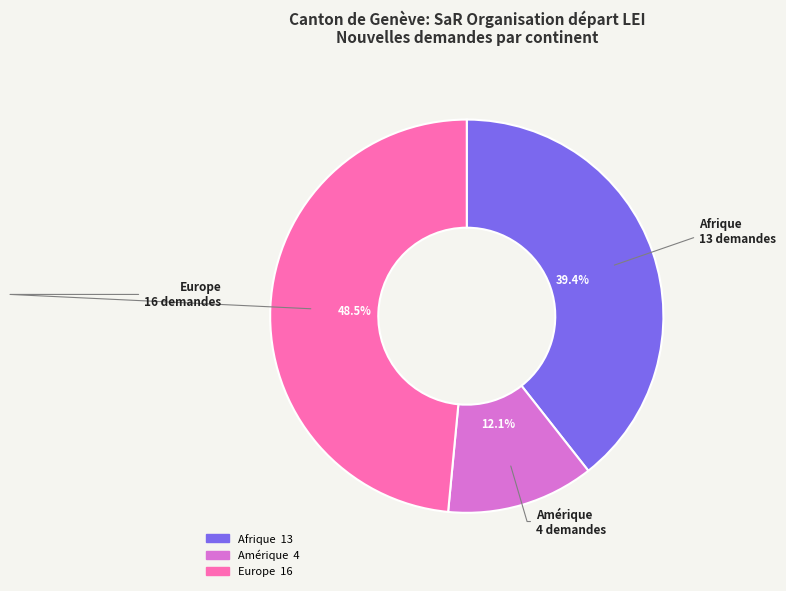

What portion of the pie excludes Afrique?

60.6%